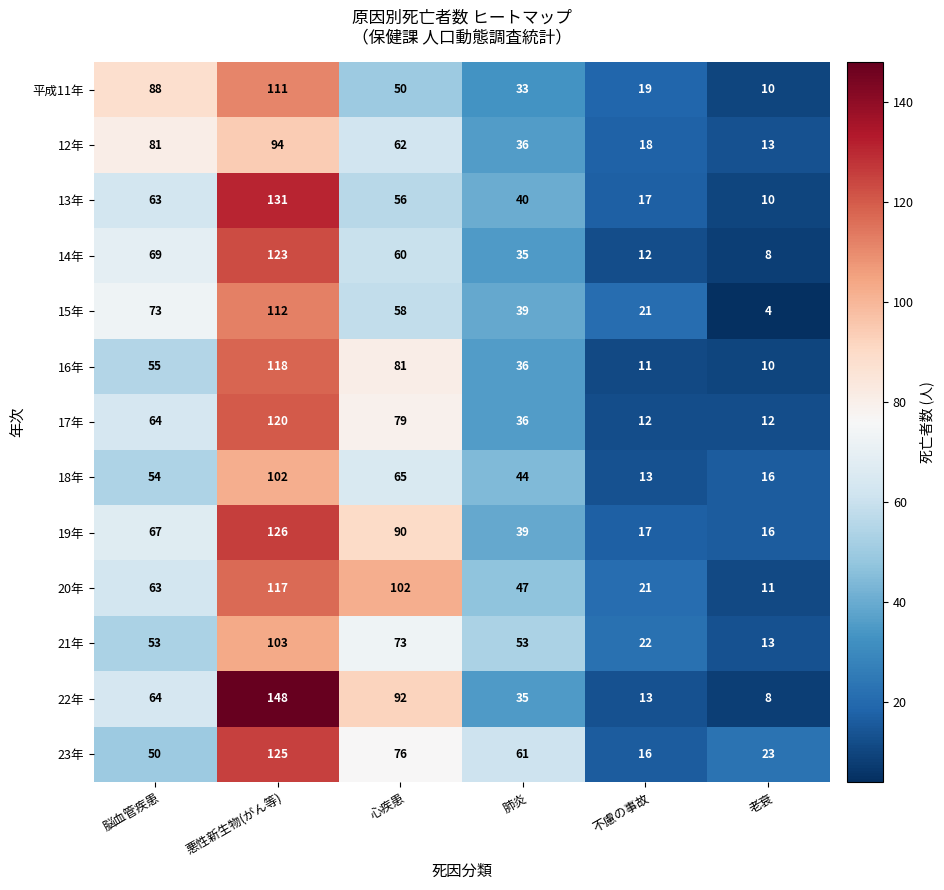

Rank the categories by 平成11年 value from highest to lowest.

悪性新生物(がん等), 脳血管疾患, 心疾患, 肺炎, 不慮の事故, 老衰